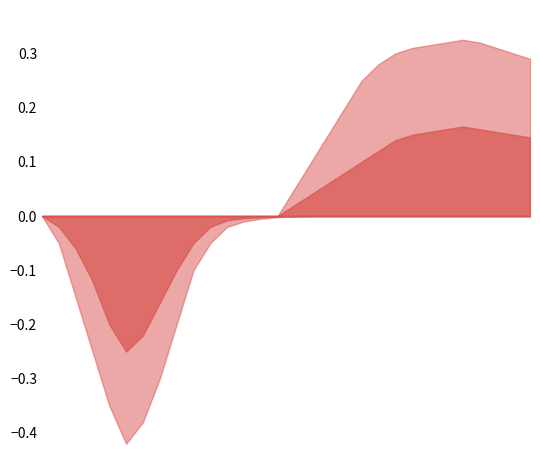

How many lines are shown in the chart?

4